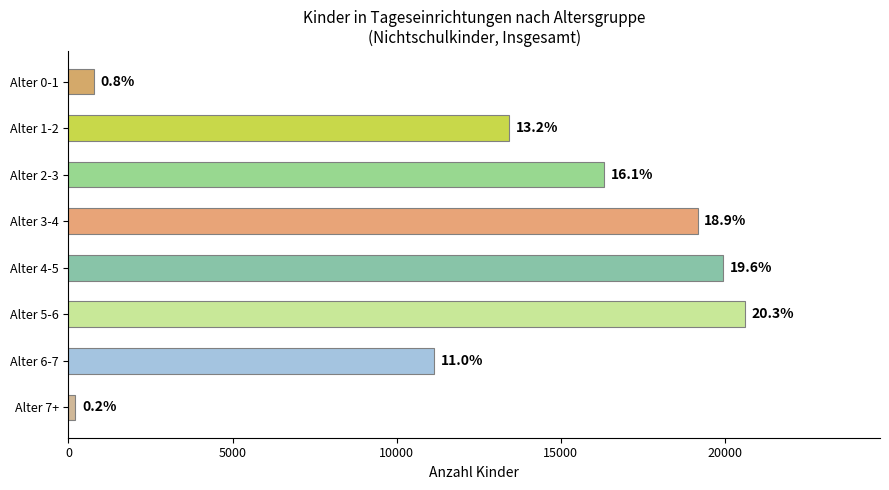

Does the chart contain any negative values?

No